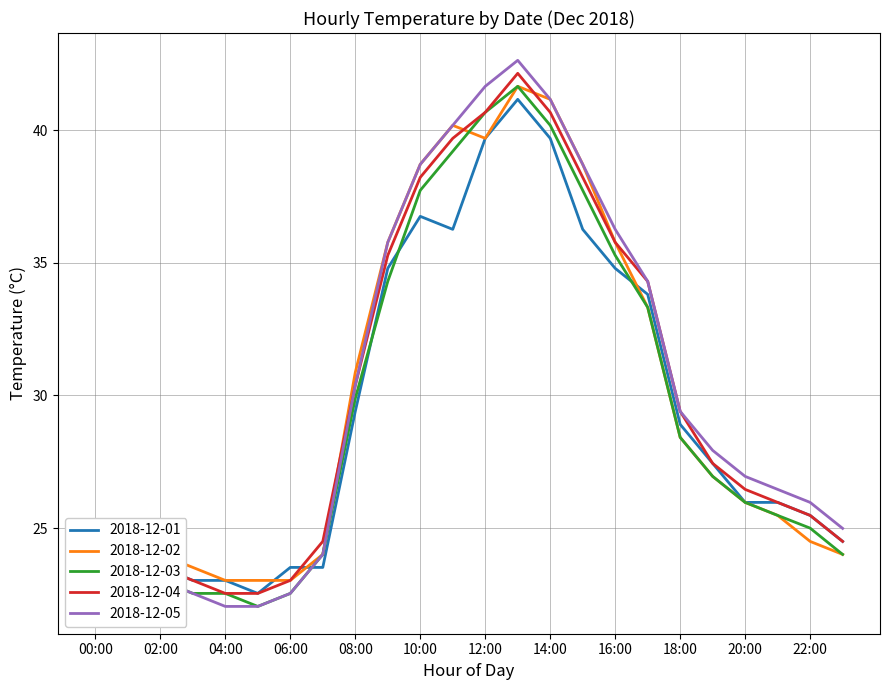

What is the maximum value shown in the chart?

42.6